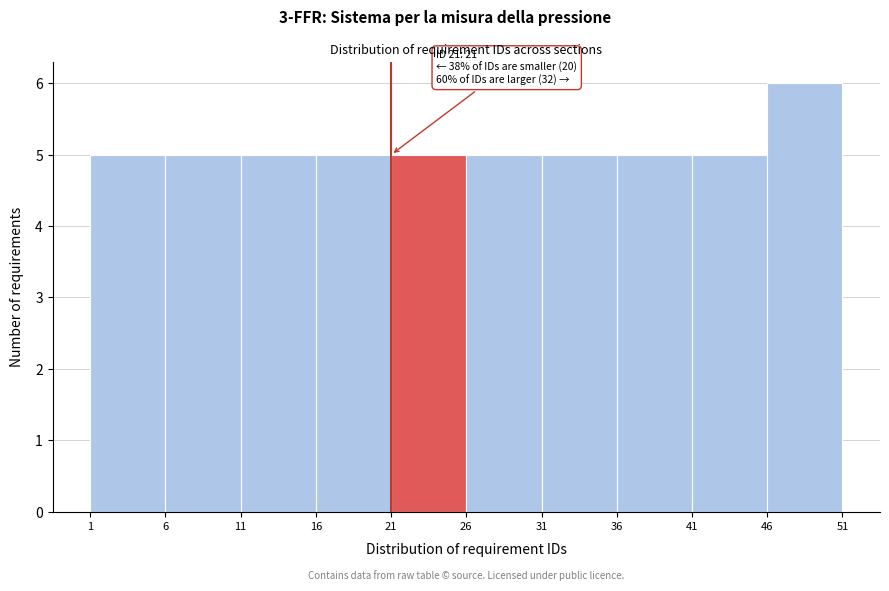

Over which range of the x-axis is the bar tallest?

46 to 51